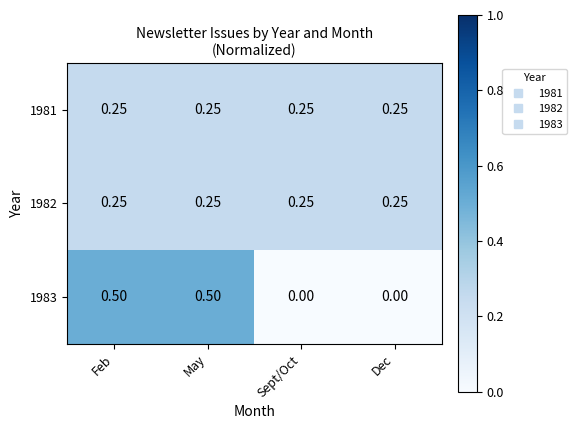

How many data points in 1983 are above 0?

2